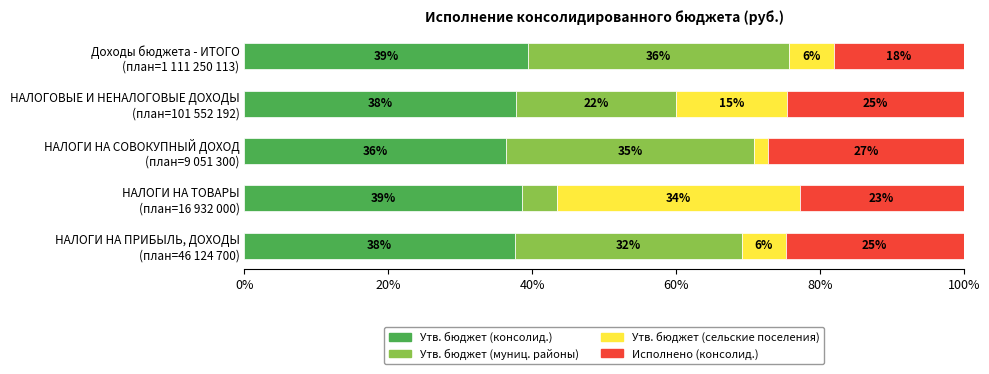

Which series has the widest spread of values?

Утв. бюджет (сельские поселения)